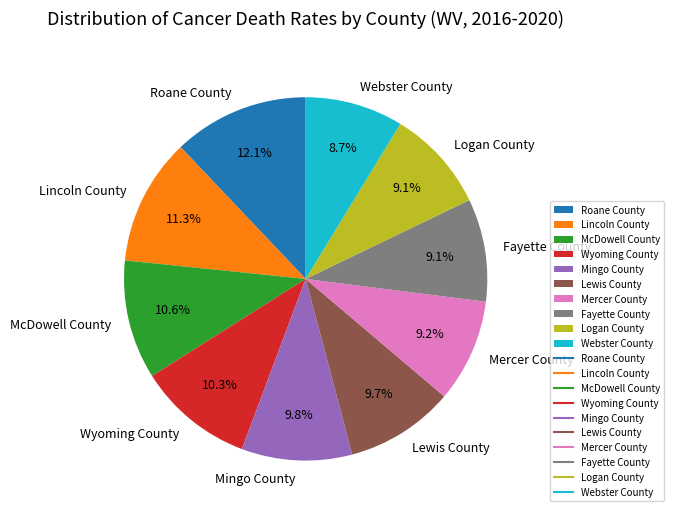

What is the largest slice in the pie chart?

Roane County